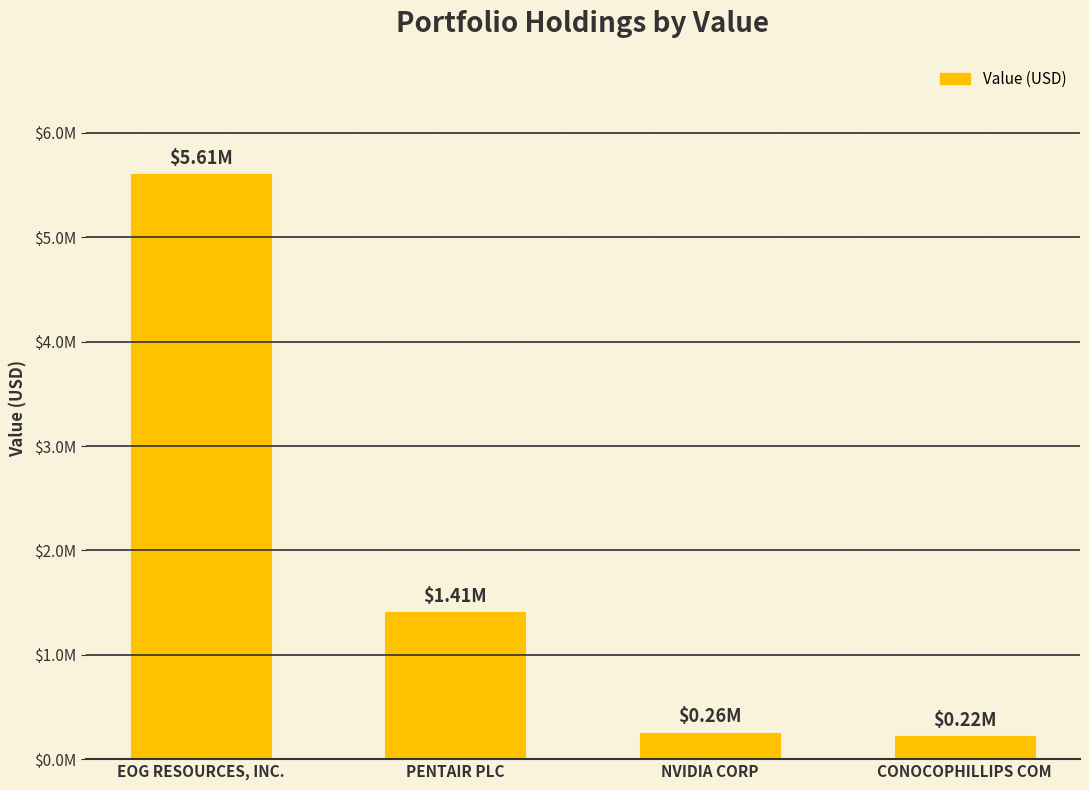

Are the bars horizontal?

No